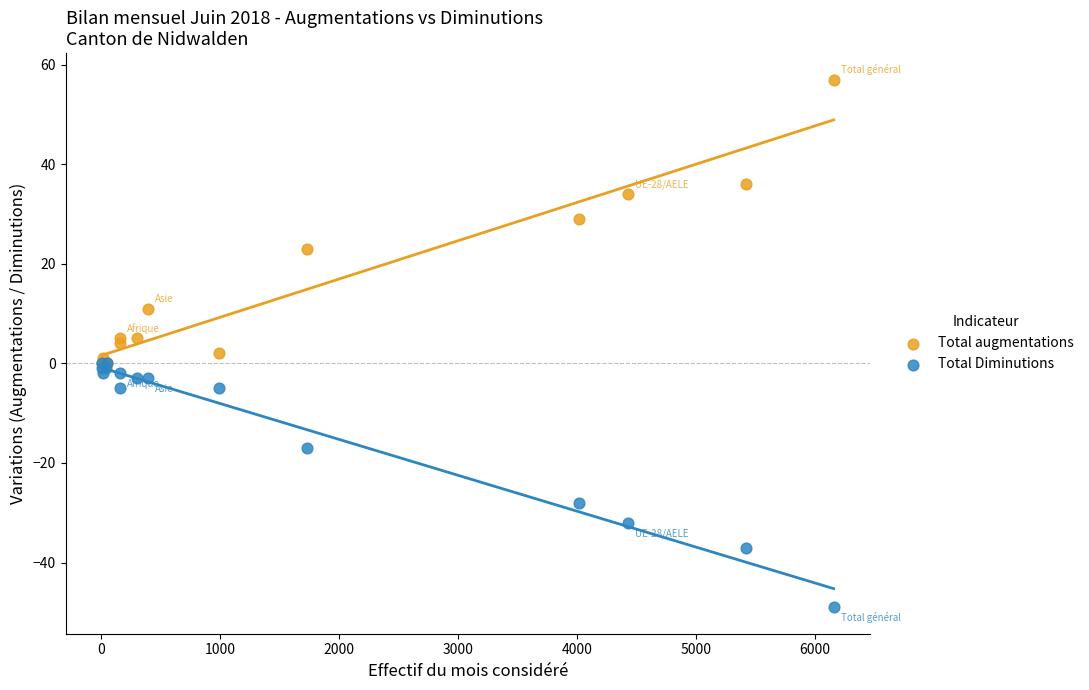

What are all the series names shown in the legend?

Total augmentations, Total Diminutions